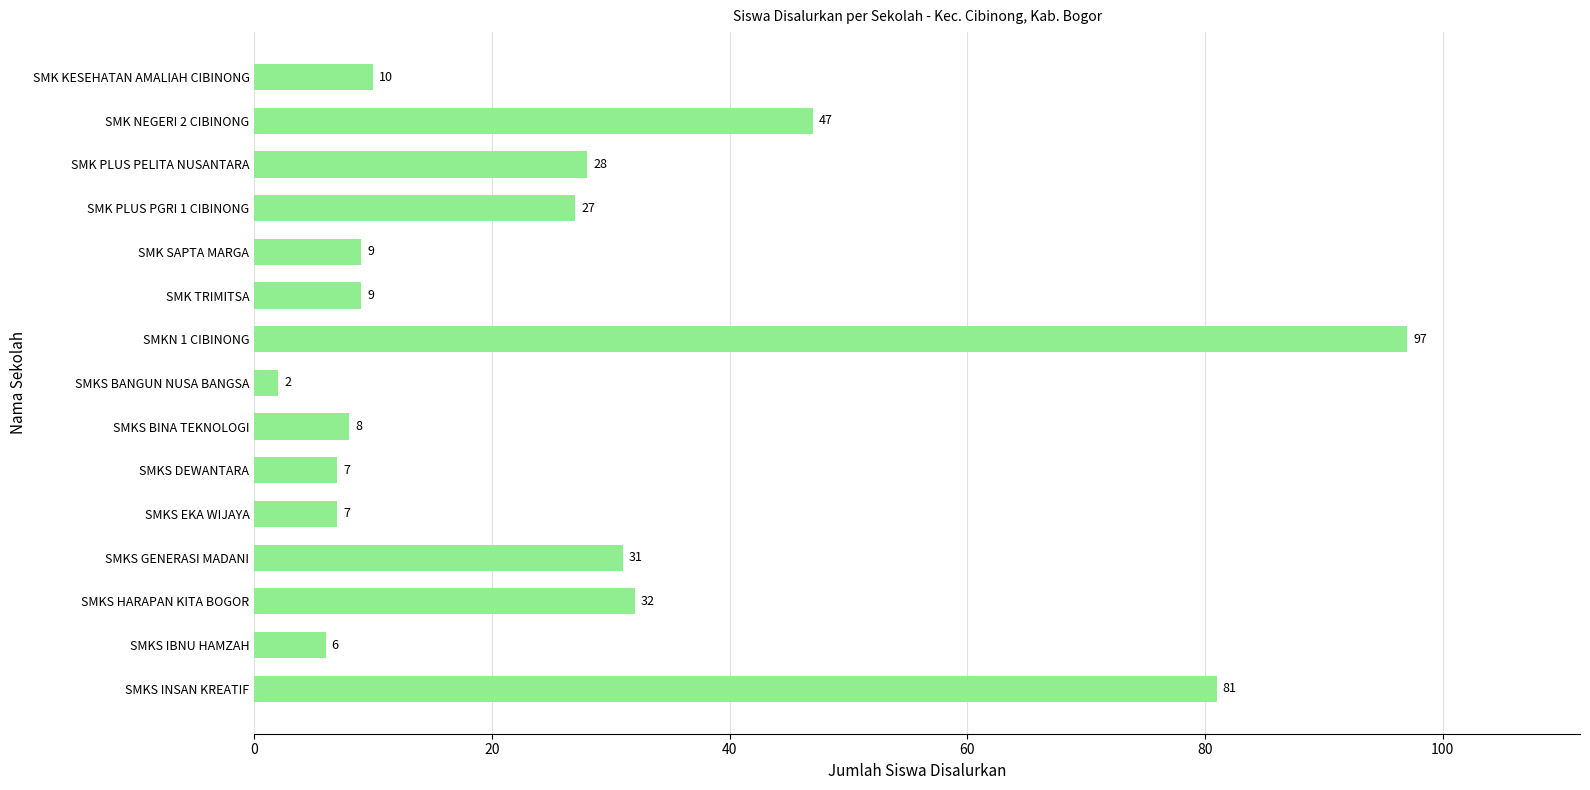

What is the label of the 1st bar from the top?

SMK KESEHATAN AMALIAH CIBINONG